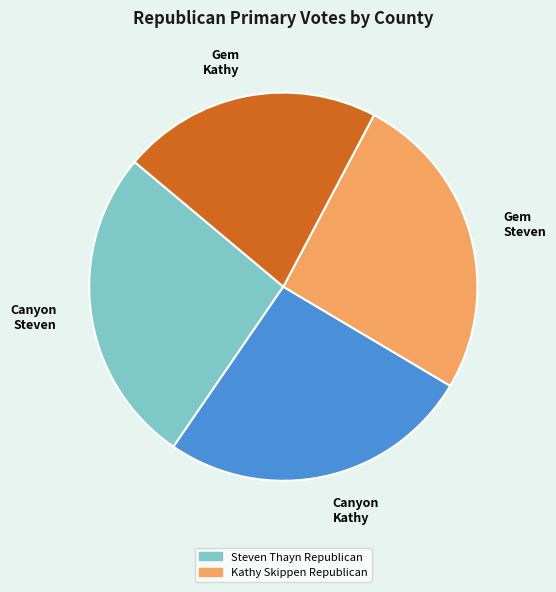

Combined, do Canyon Steven and Gem Kathy account for over 50%?

No